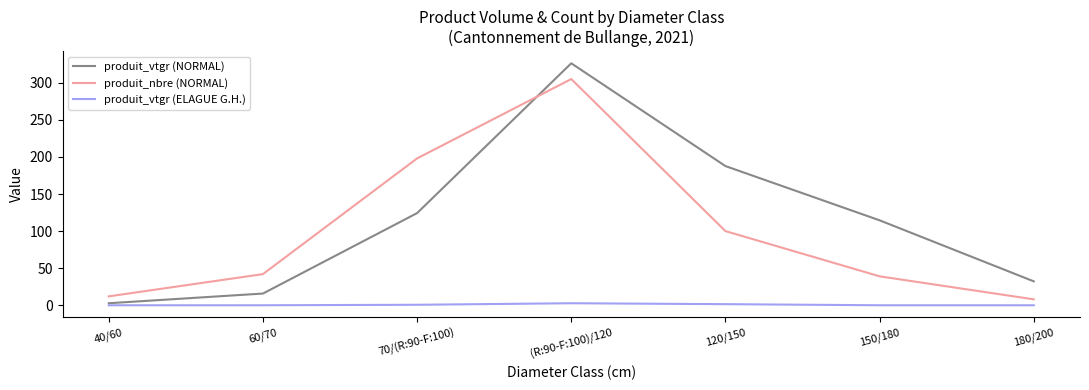

What is the sum of the produit_nbre (NORMAL) values at 180/200 and 150/180?

47.0